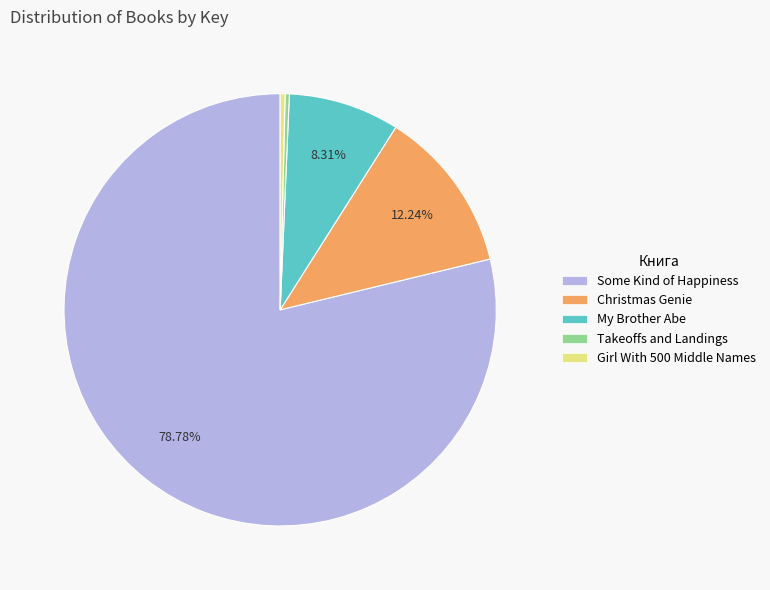

How much of the chart is everything except My Brother Abe?

91.7%